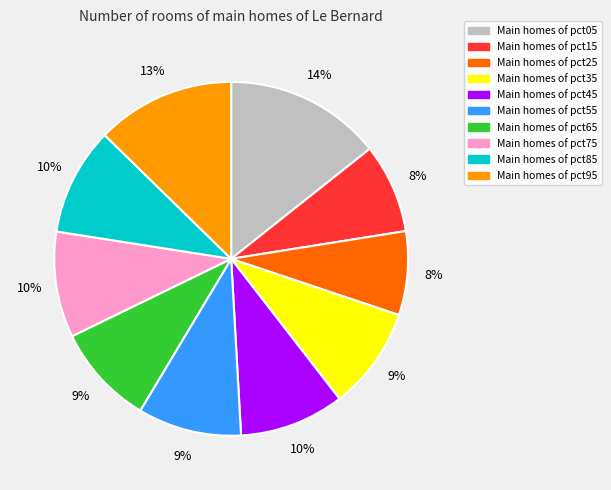

Does any single category account for the majority?

No